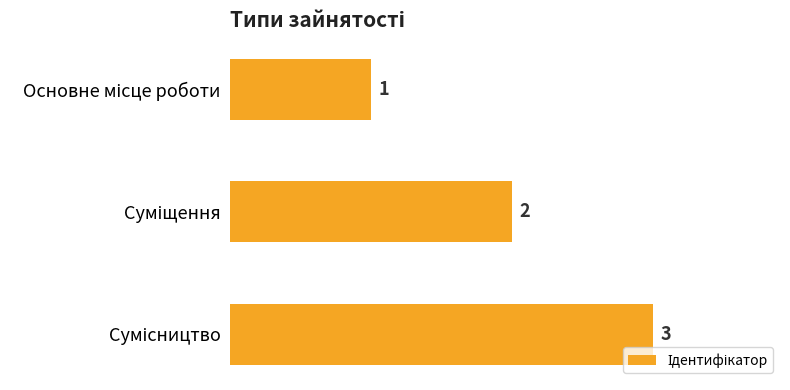

Count the values in the range 1 to 3.

3